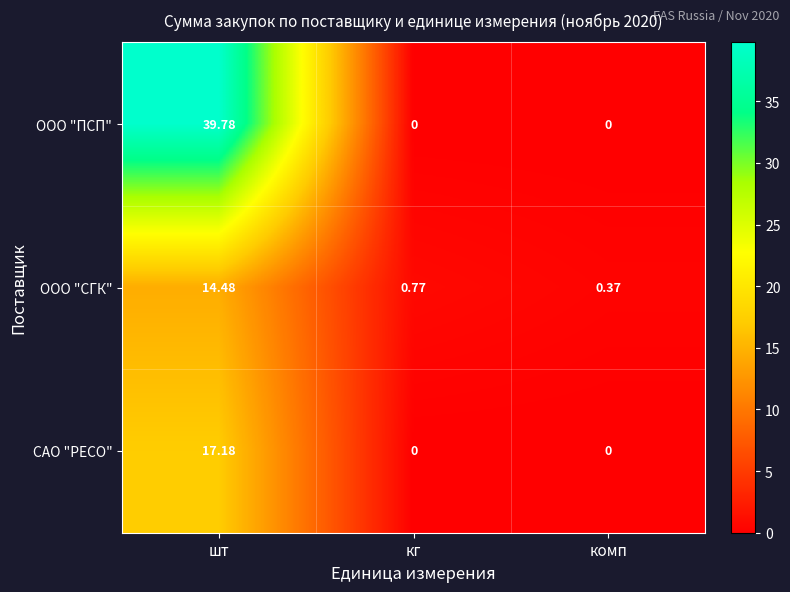

Which series has the largest total across all categories?

ООО "ПСП"